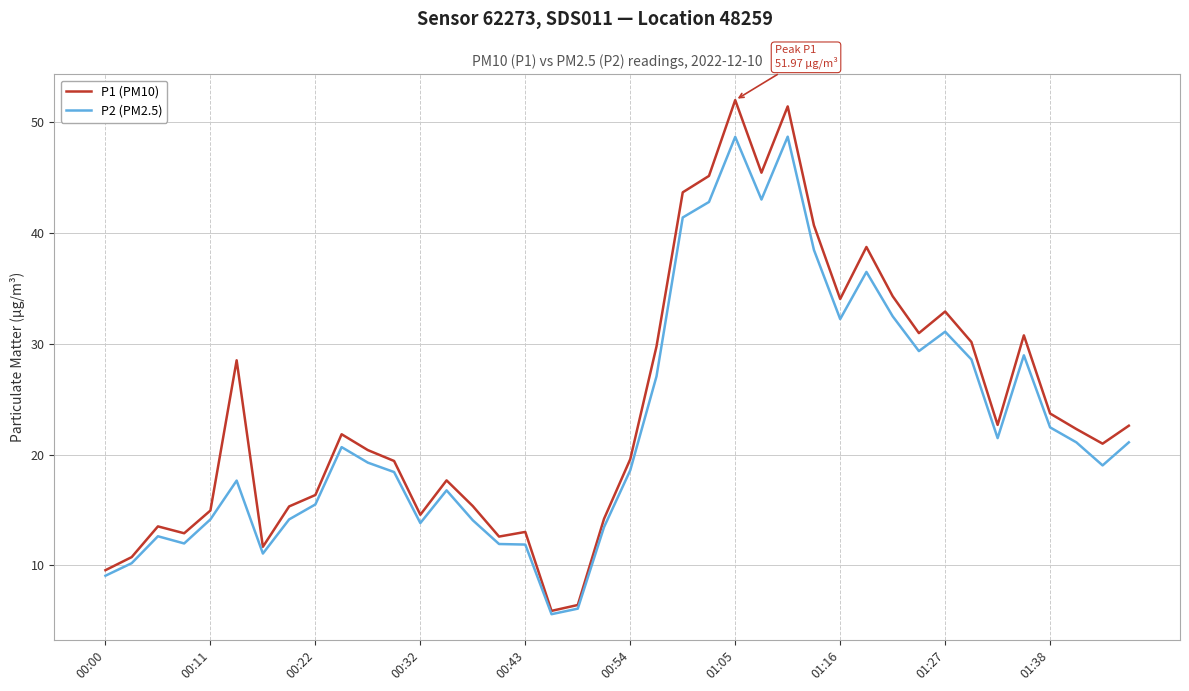

Which series has the largest range (max minus min)?

P1 (PM10)